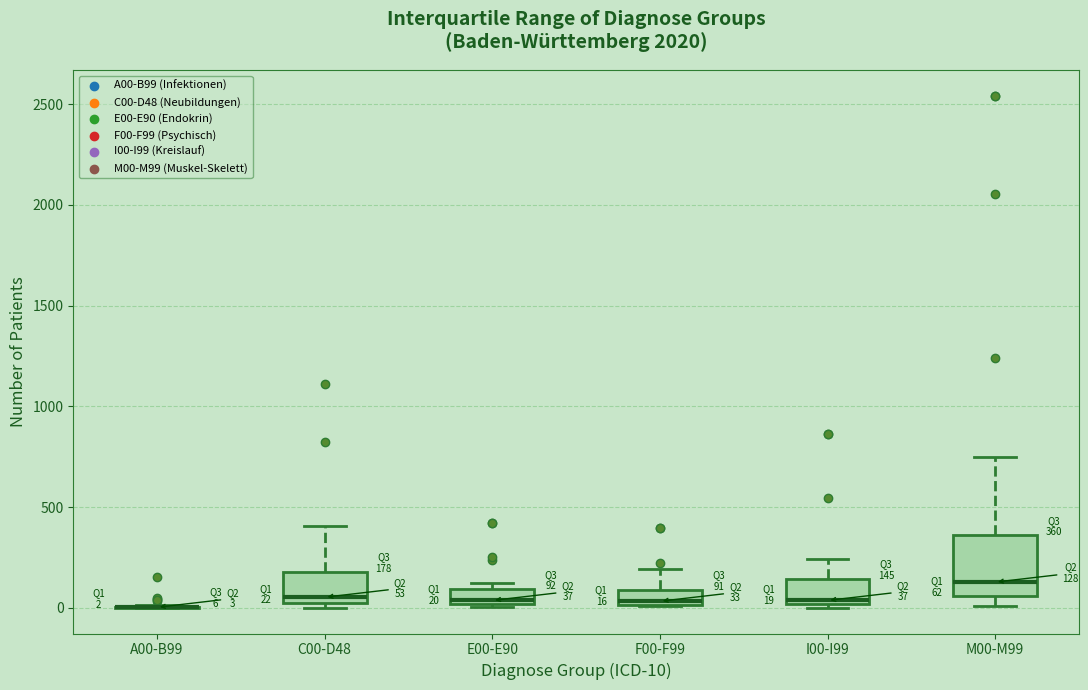

Which box is the tallest, from its lower edge to its upper edge?

M00-M99